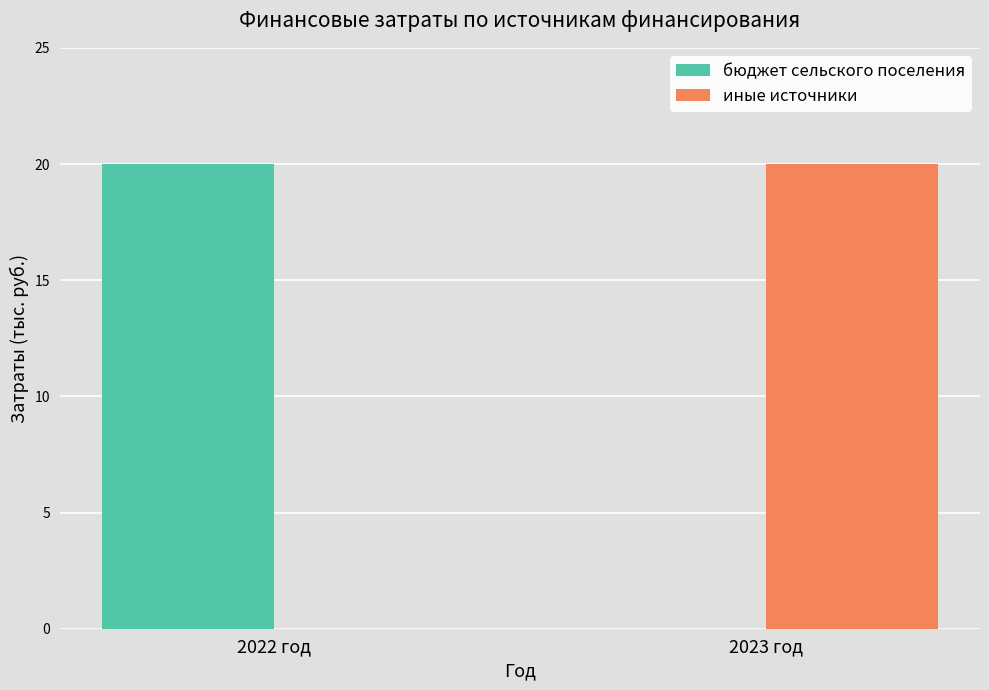

What is the maximum value for бюджет сельского поселения?

20